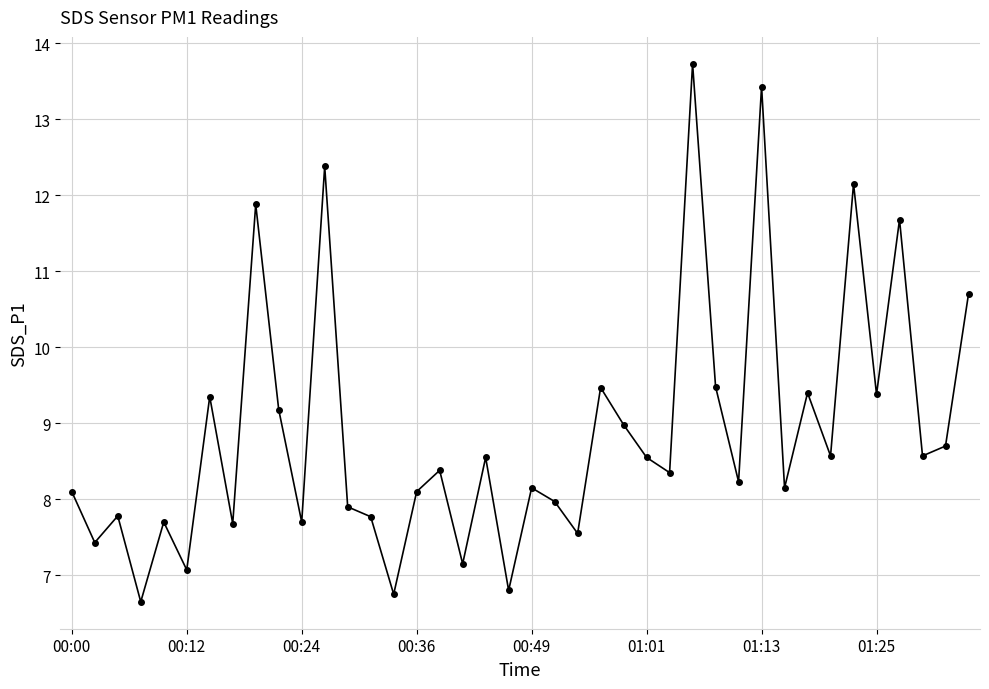

What is the smallest value displayed?

6.7